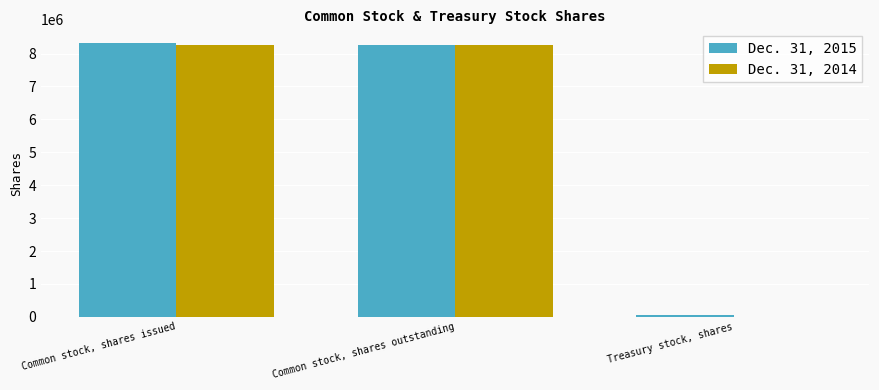

The value of Dec. 31, 2014 at Common stock, shares issued is 5584586. True or false?

False